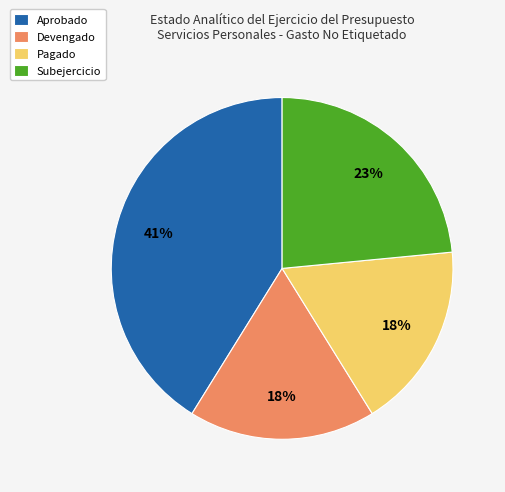

To the nearest percent, what is the average slice percentage?

25%